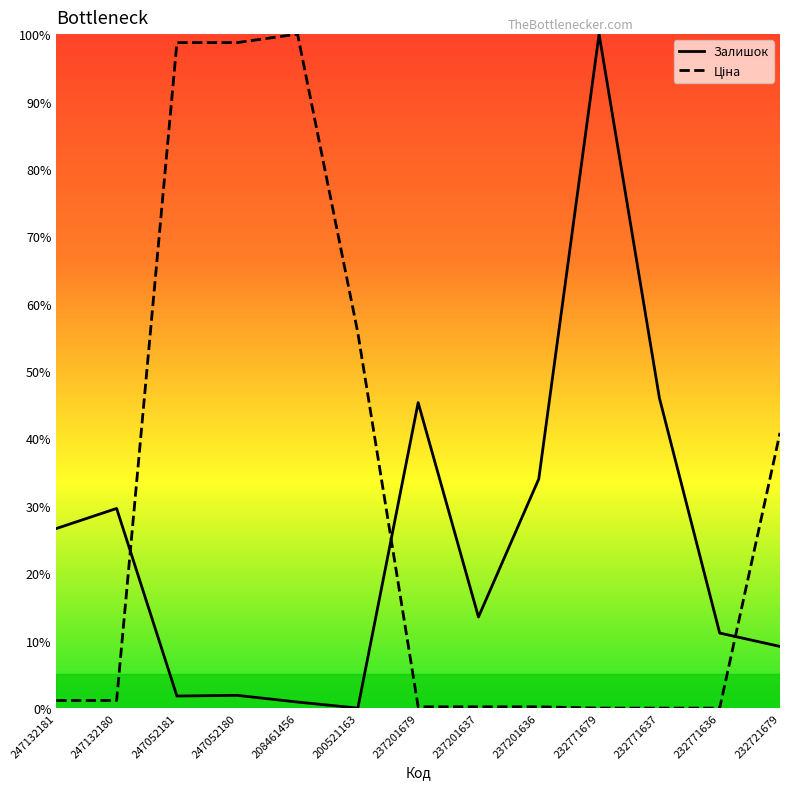

What is the label of the 10th point from the left?

232771679